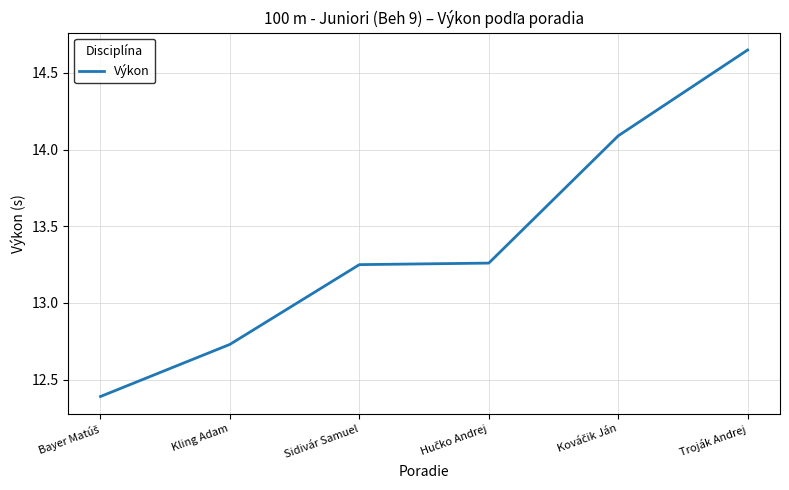

What is the sum of the values at Kling Adam and Sidivár Samuel?

26.0